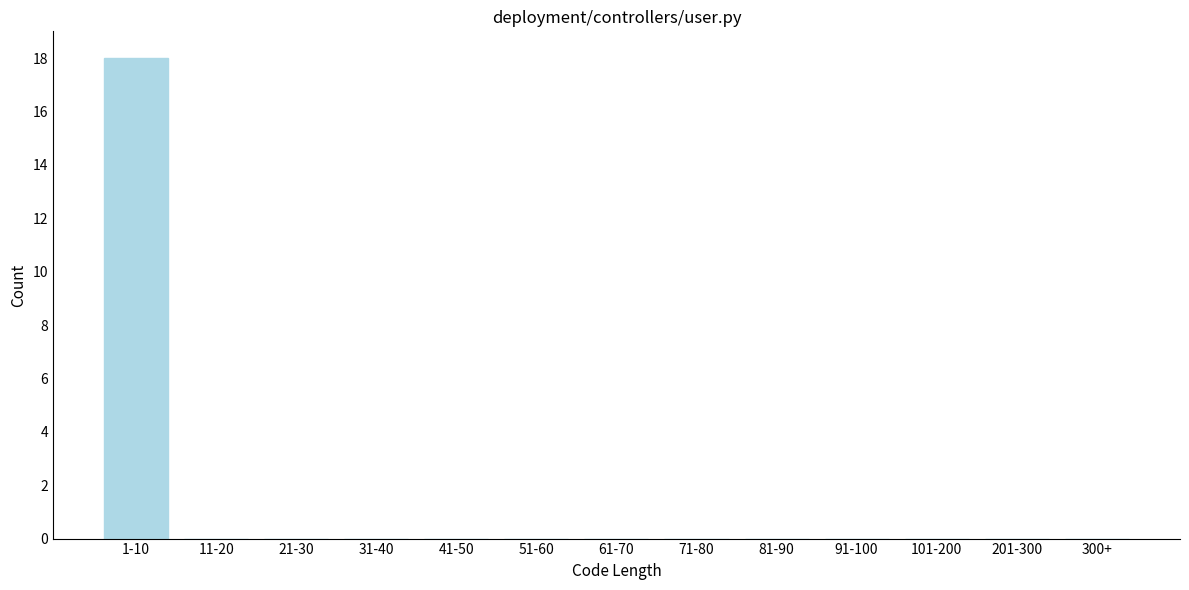

Reading left to right, transcribe all the data shown in this chart.

1-10=18	11-20=0	21-30=0	31-40=0	41-50=0	51-60=0	61-70=0	71-80=0	81-90=0	91-100=0	101-200=0	201-300=0	300+=0